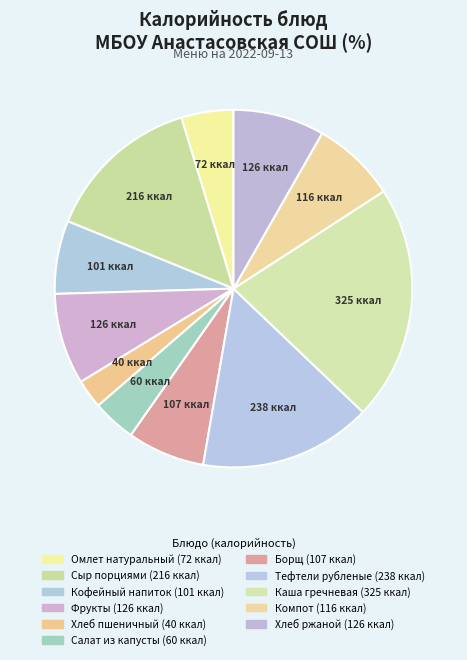

To the nearest percent, what portion does Тефтели рубленые represent?

16%